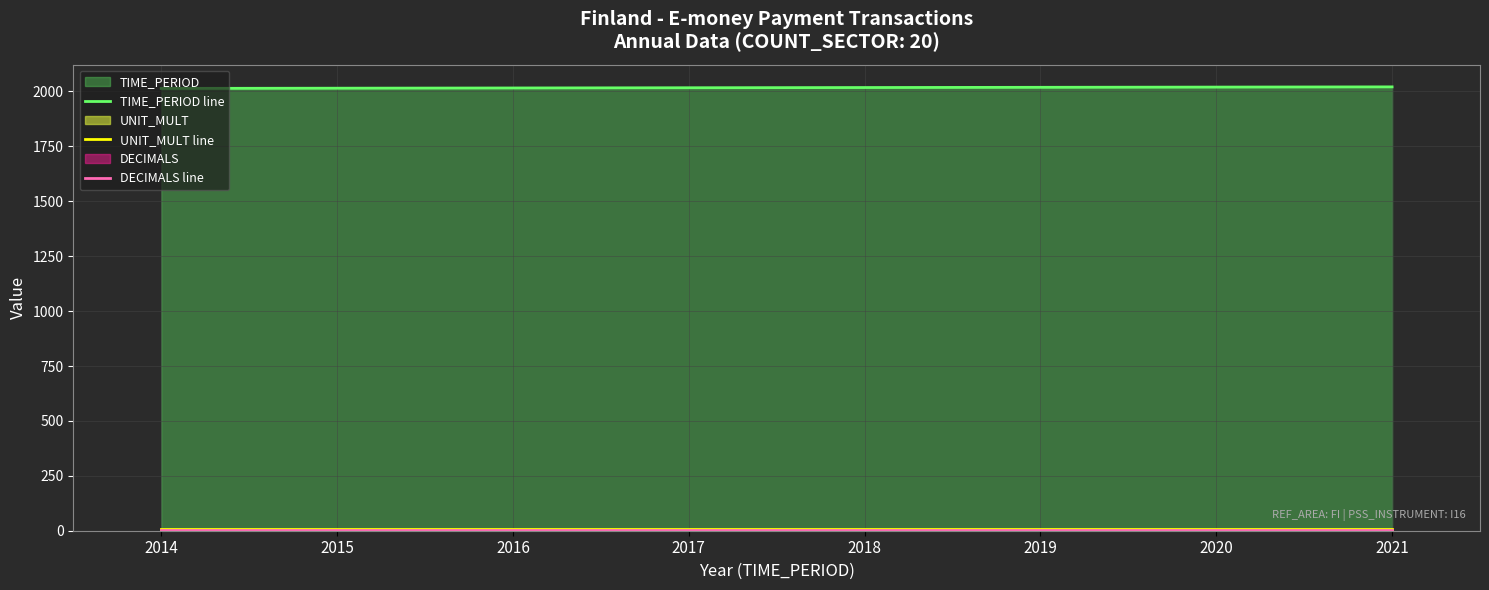

Which series has the widest spread of values?

TIME_PERIOD line